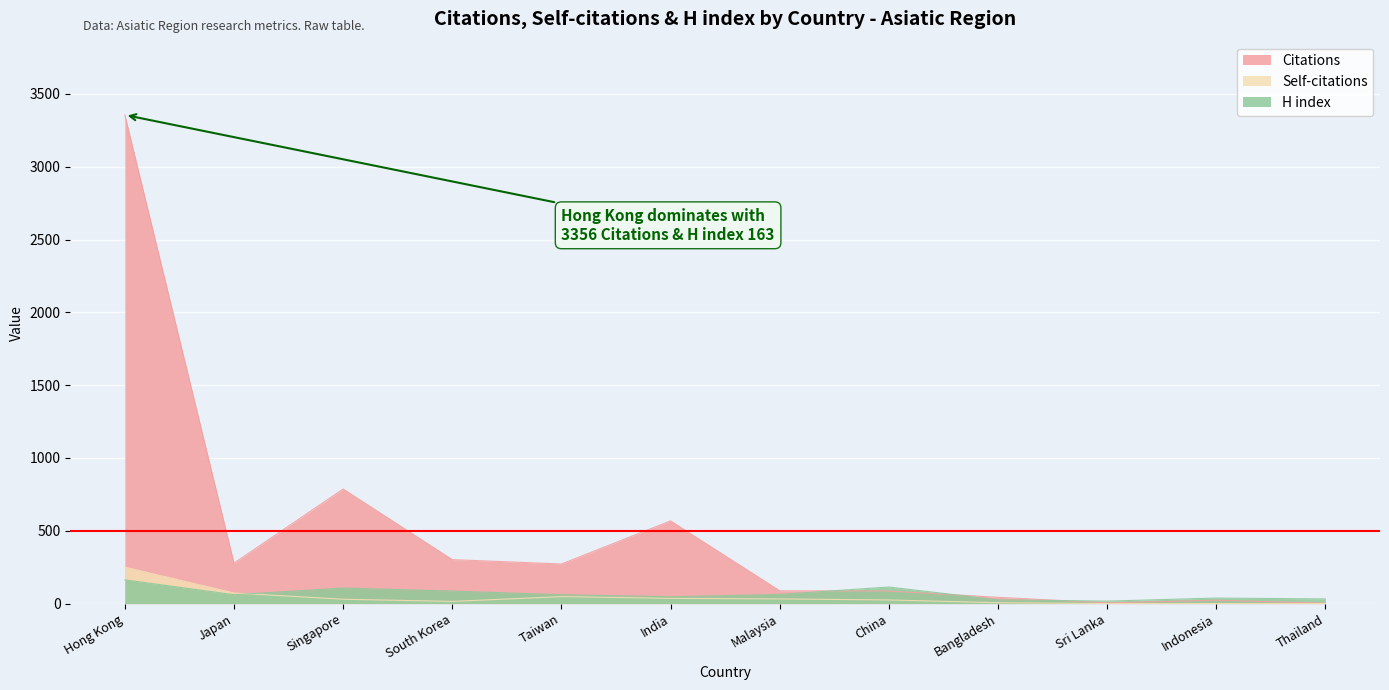

What is the total value across all series at Malaysia?

183